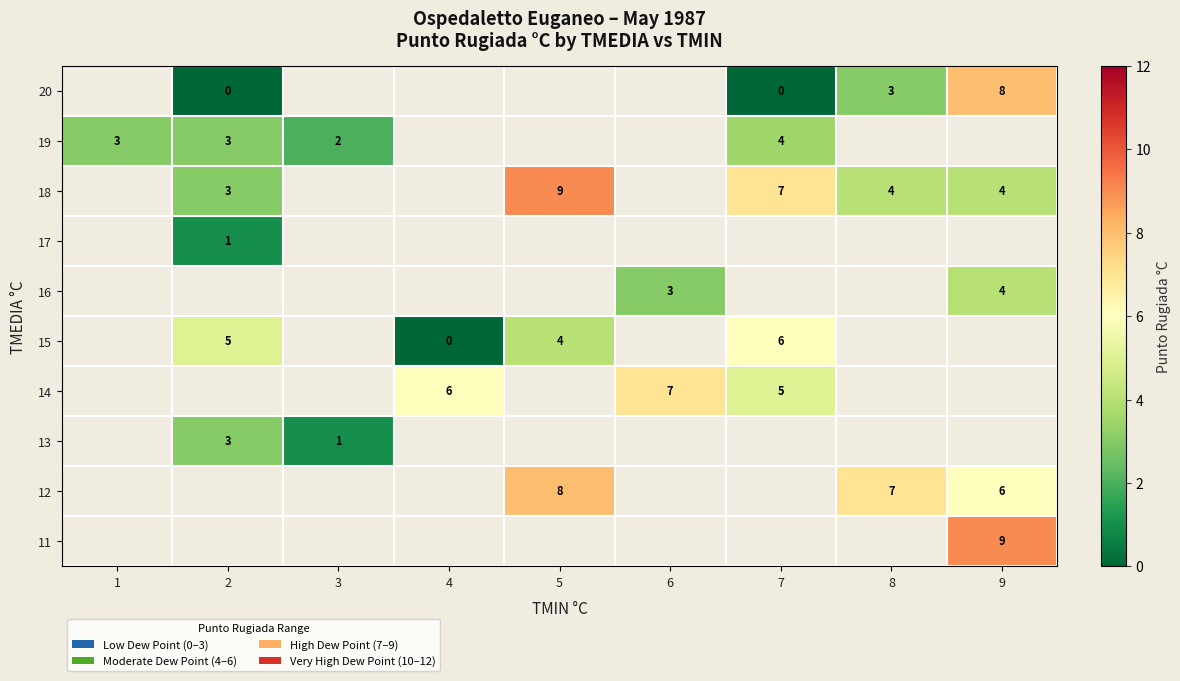

What is the spread (max minus min) of values at 9?

5.0